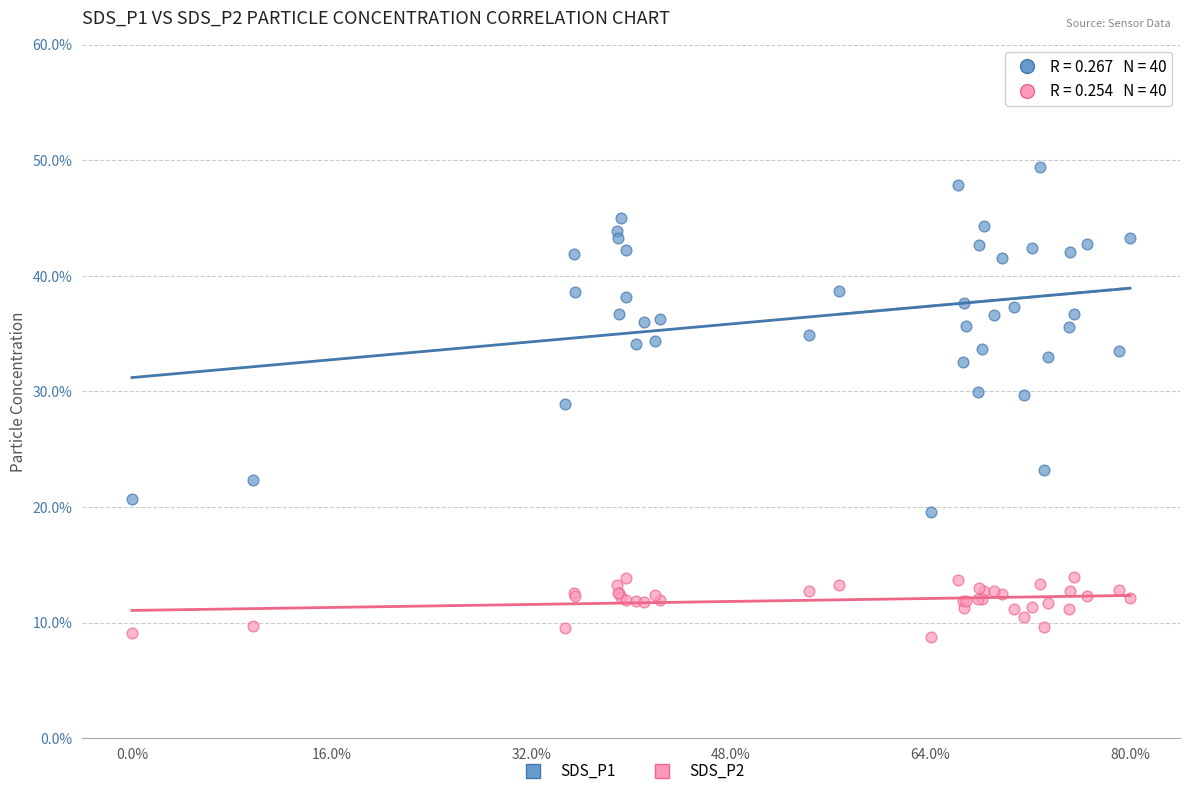

What is the X range (max minus min) for the scatter plot?

1.0